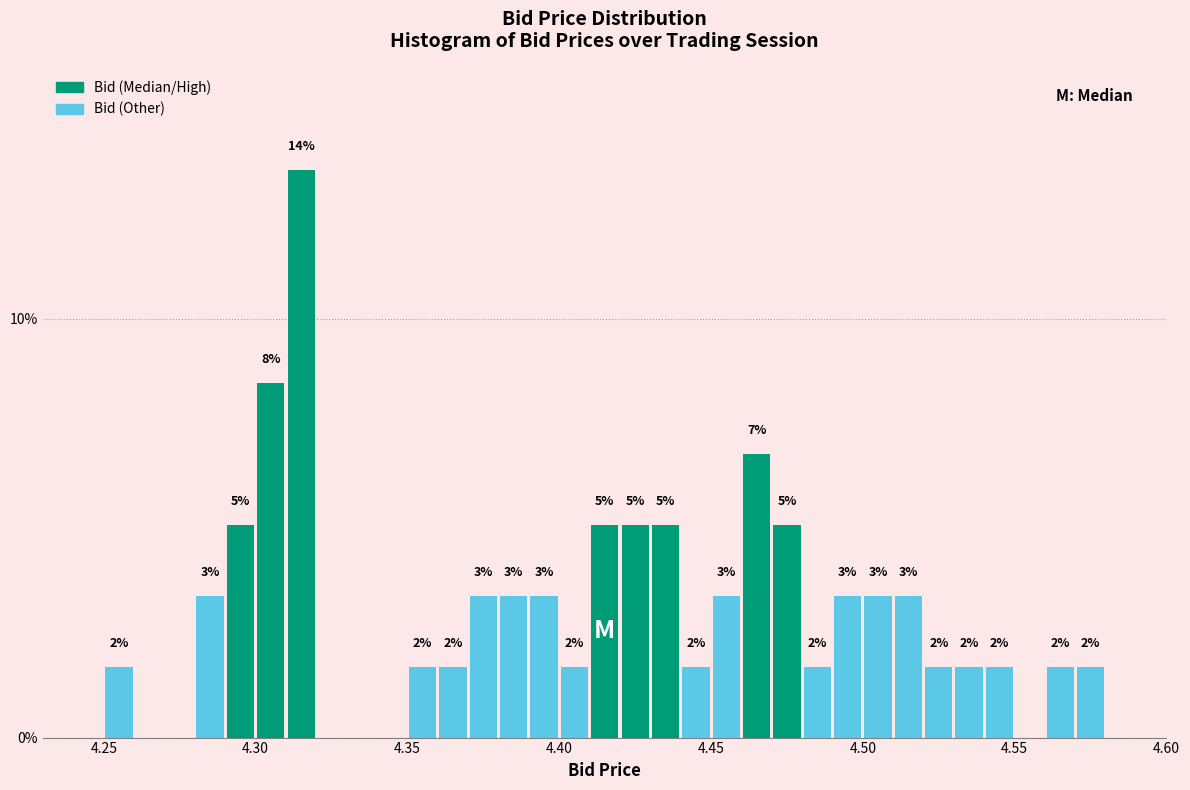

Read against the x-axis, roughly where is the centre of the tallest bar?

4.315